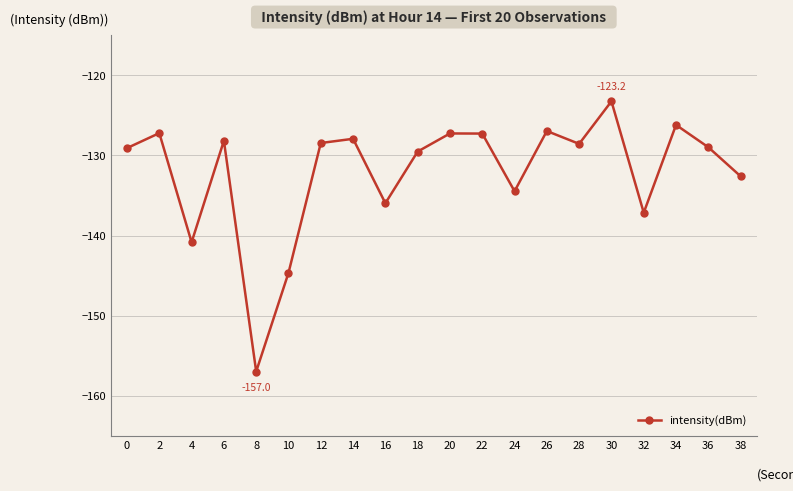

Where is the first local minimum?

4